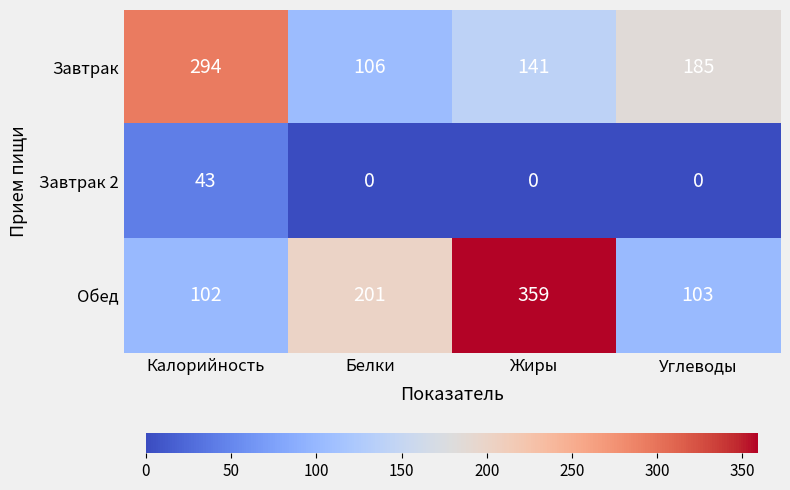

Reading left to right, what are all the values shown in this chart?

Завтрак: Калорийность=294	Белки=106	Жиры=141	Углеводы=185
Завтрак 2: Калорийность=43	Белки=0	Жиры=0	Углеводы=0
Обед: Калорийность=102	Белки=201	Жиры=359	Углеводы=103